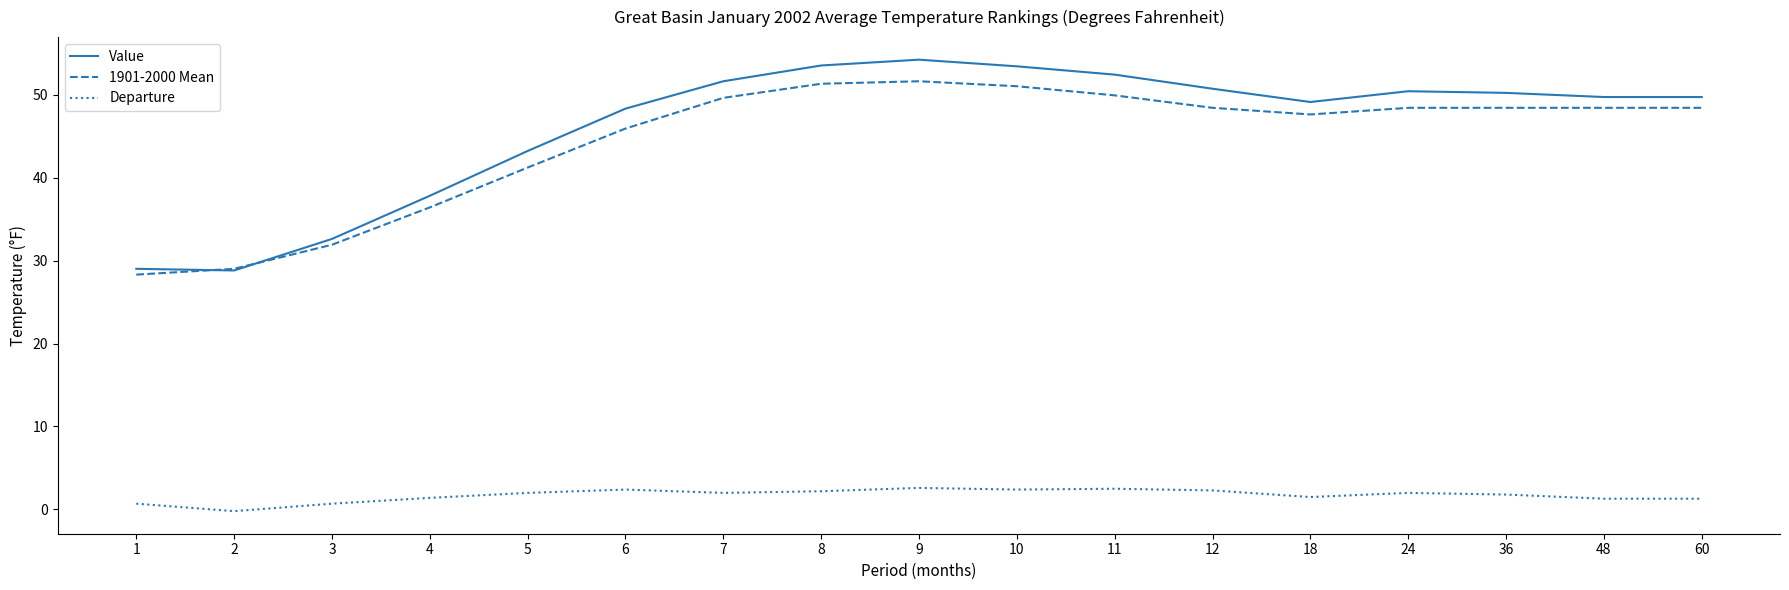

At 5, list the series in order from largest to smallest.

Value, 1901-2000 Mean, Departure